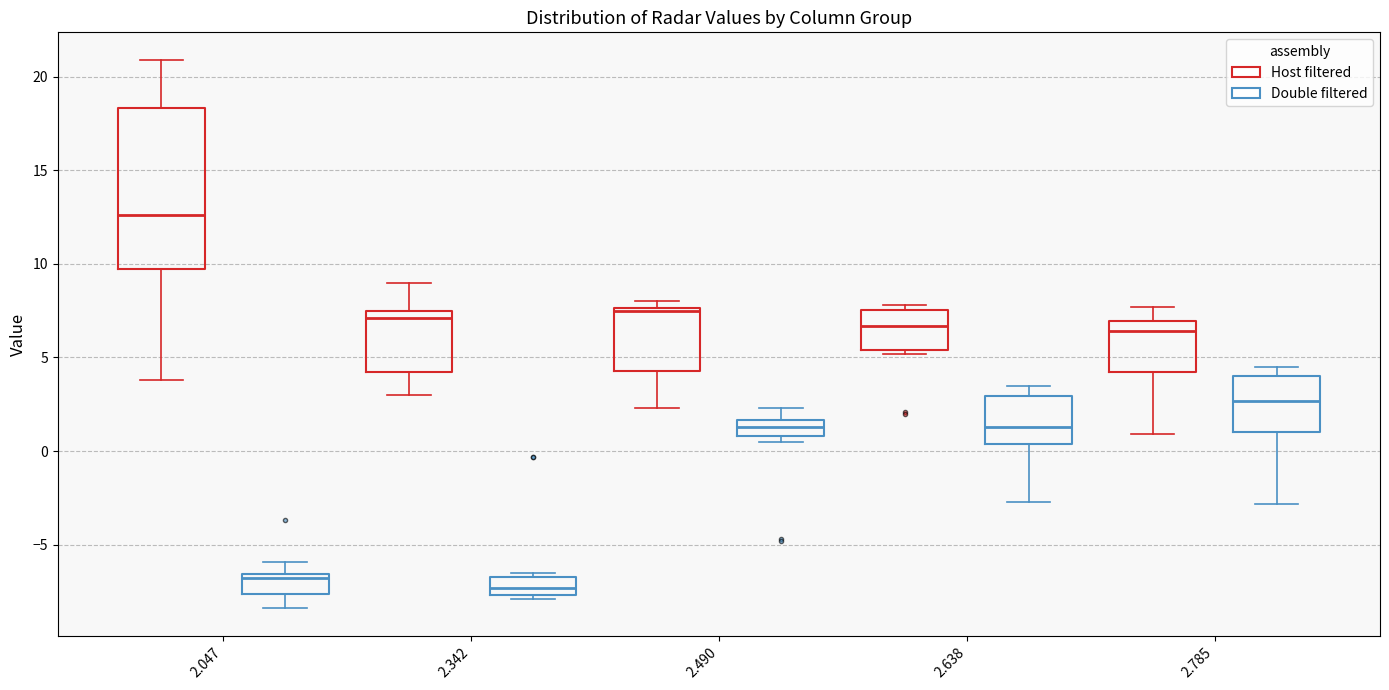

Where is the lower edge of the box for 2.047 (Double filtered) on the y-axis? The values are not printed on the chart, so give them approximately, as read against the axis.

-7.5